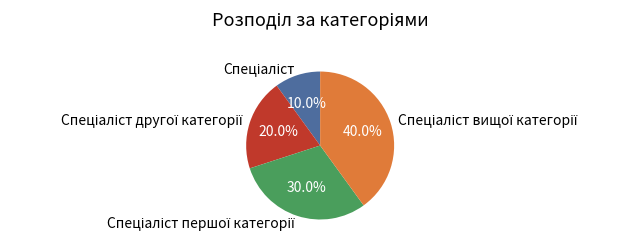

Is there any slice that represents more than half of the pie?

No